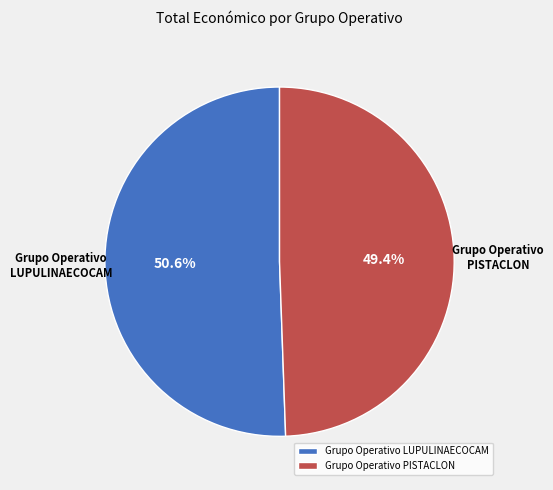

To the nearest percent, what percentage of the pie is Grupo Operativo PISTACLON?

49%